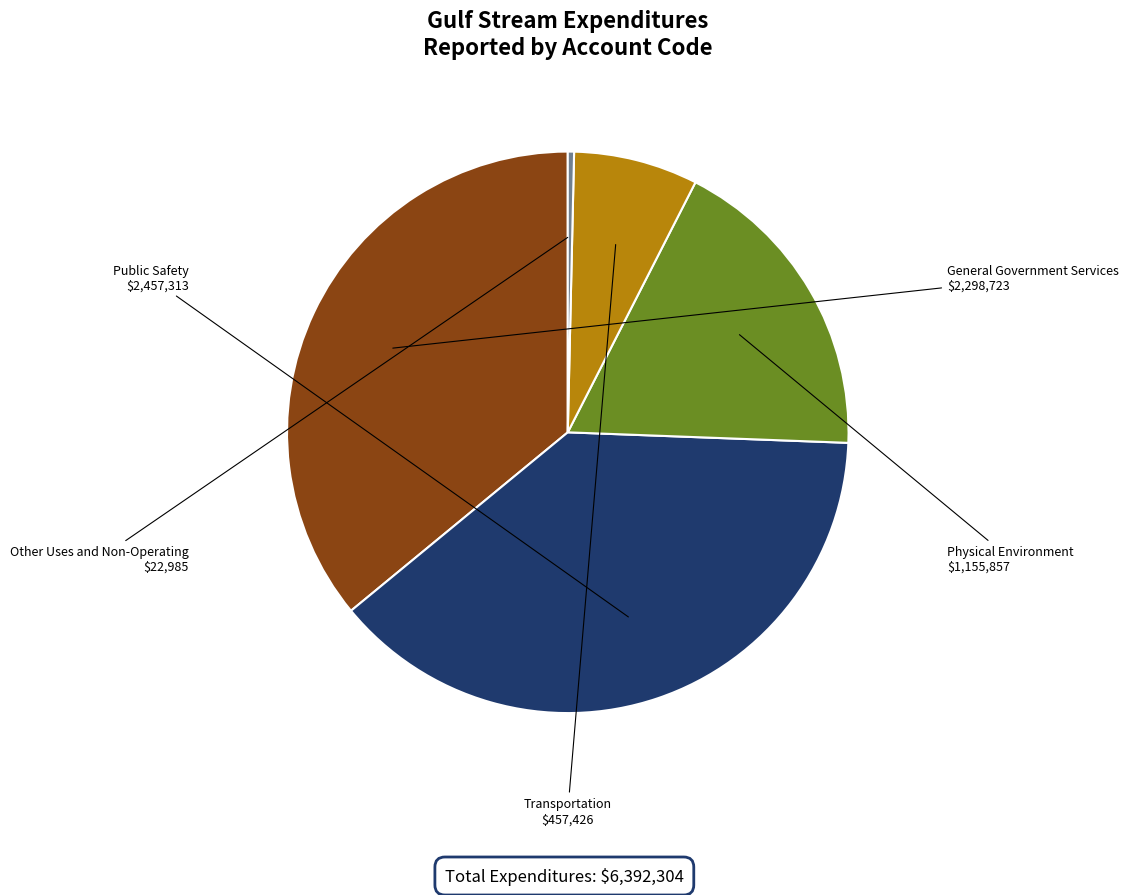

Count the number of slices in the pie.

5